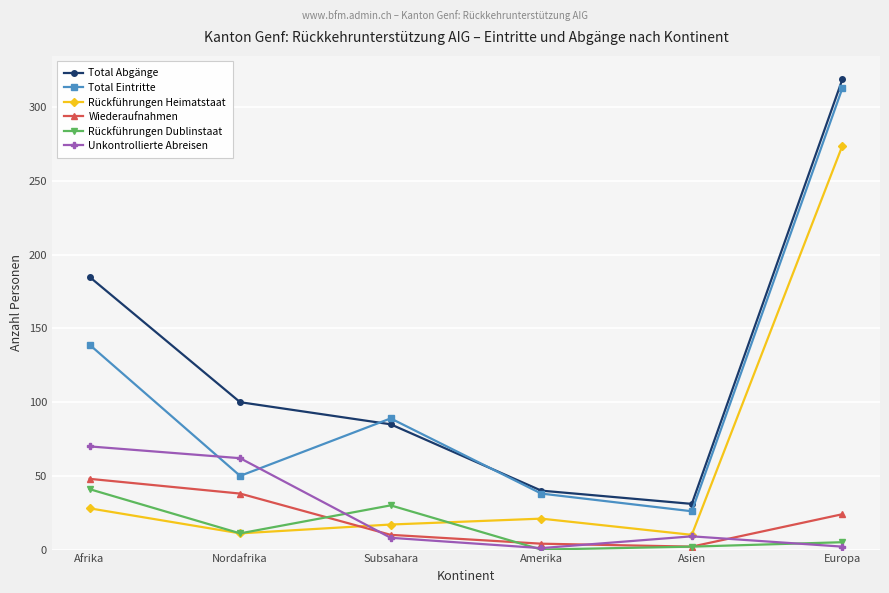

The value of Total Eintritte at Afrika is 139. True or false?

True